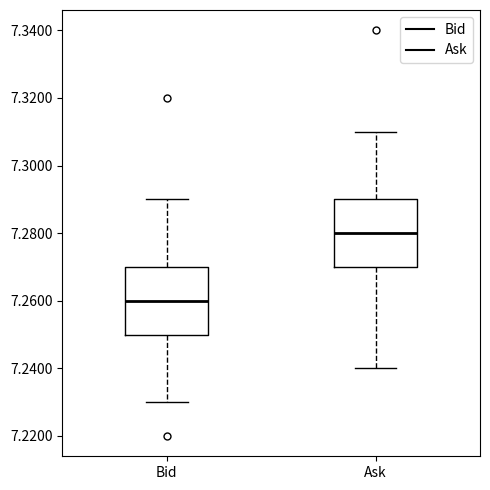

Reading left to right, transcribe this box plot: for each box, give where its median line is, the range the box spans, and where its two whiskers end, as read against the y-axis. The values are not printed on the chart, so give them approximately, as read against the axis.

Bid: median 7.26, box 7.25 to 7.27, whiskers 7.23 to 7.29
Ask: median 7.28, box 7.27 to 7.29, whiskers 7.24 to 7.31